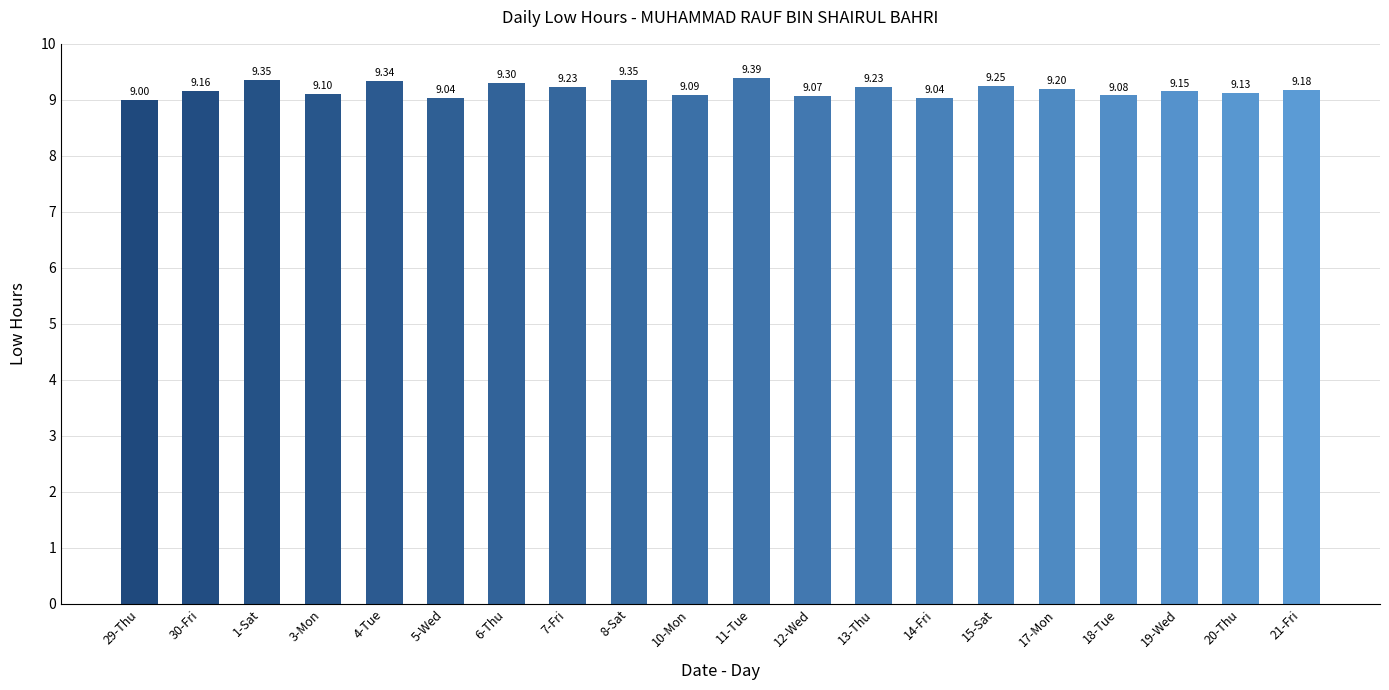

What is the difference between the maximum and minimum values?

0.4